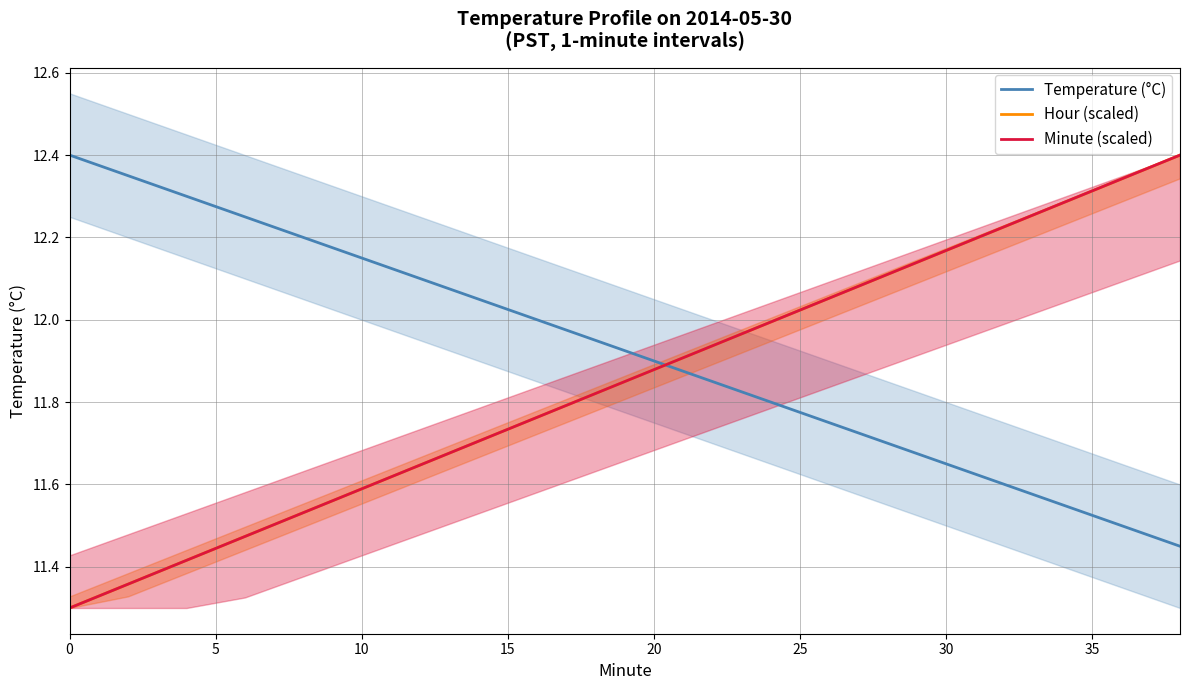

Rank the categories by Minute (scaled) value from highest to lowest.

19, 18, 17, 16, 15, 14, 13, 12, 11, 10, 9, 40, 35, 30, 25, 20, 15, 10, 5, 0